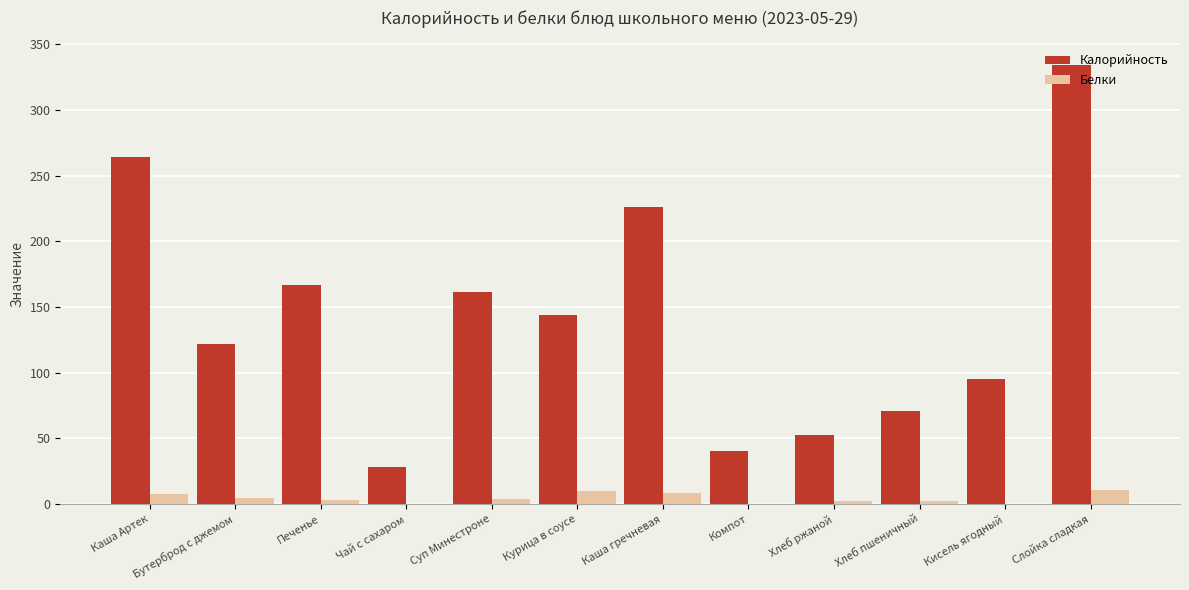

What is the sum of the Калорийность values at Кисель ягодный and Слойка сладкая?

429.0